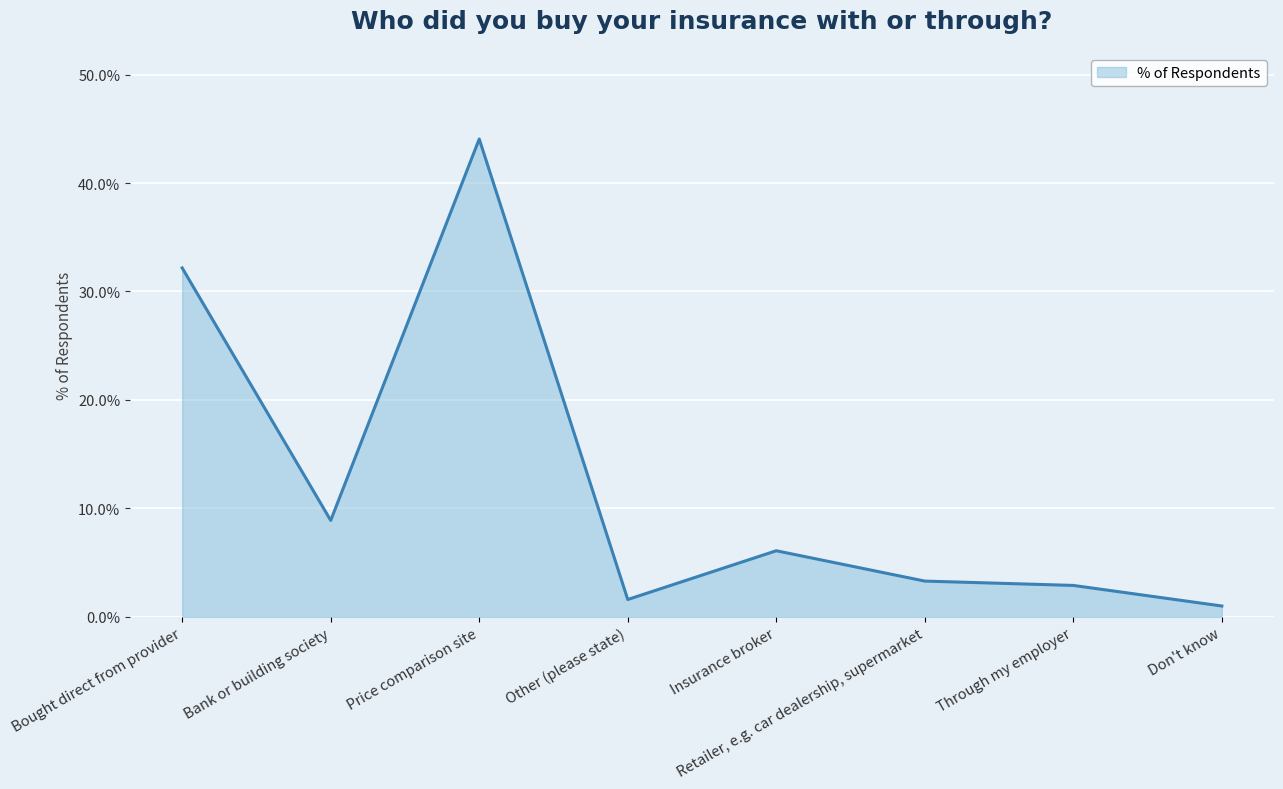

What is the average value?

12.5